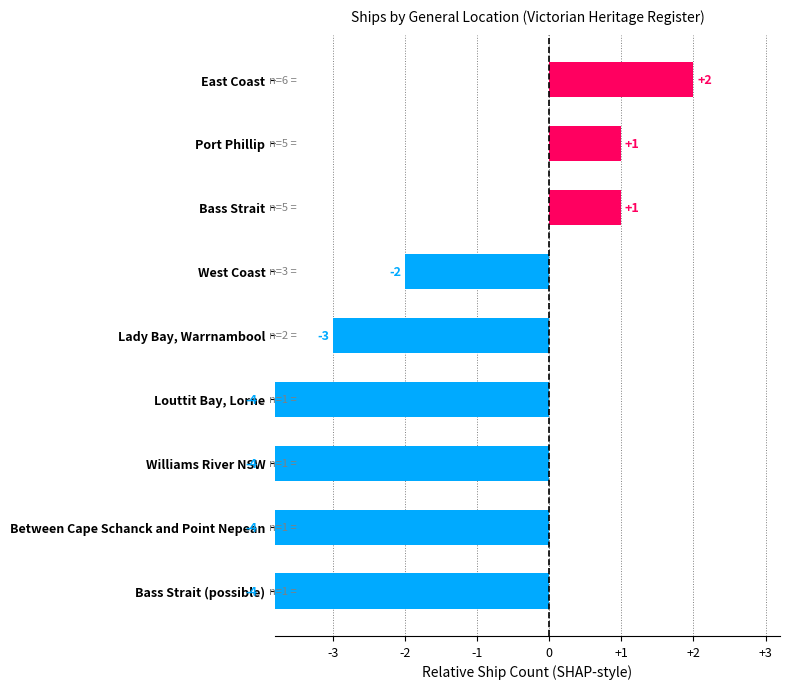

How many positive values are there?

3